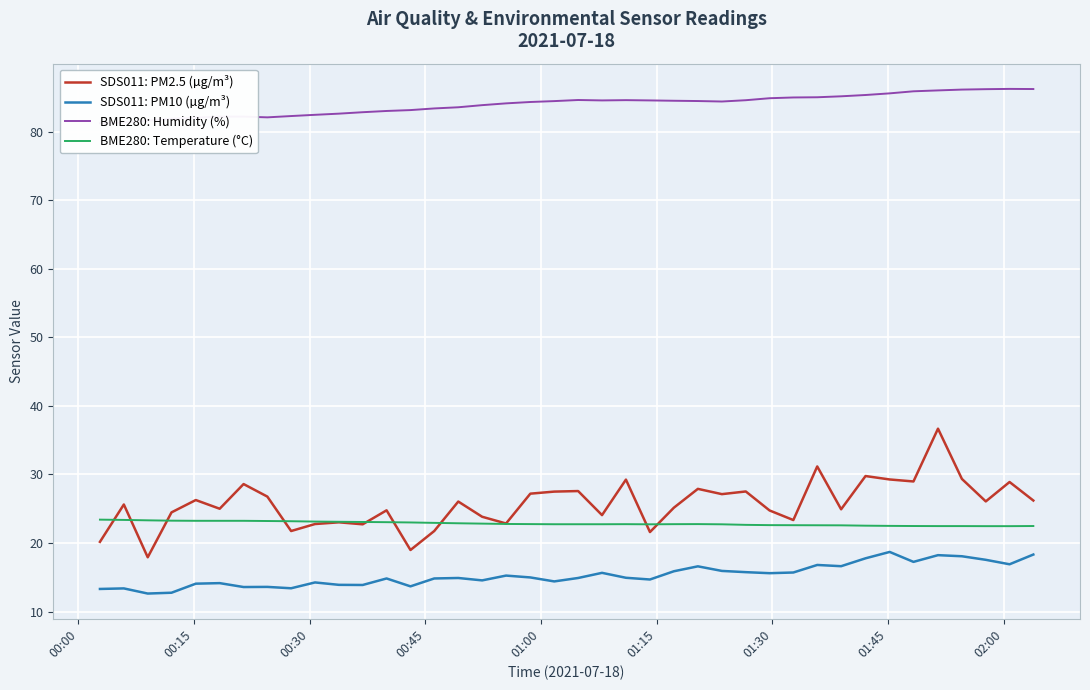

True or false: SDS011: PM10 (µg/m³) and SDS011: PM2.5 (µg/m³) cross at least once.

False